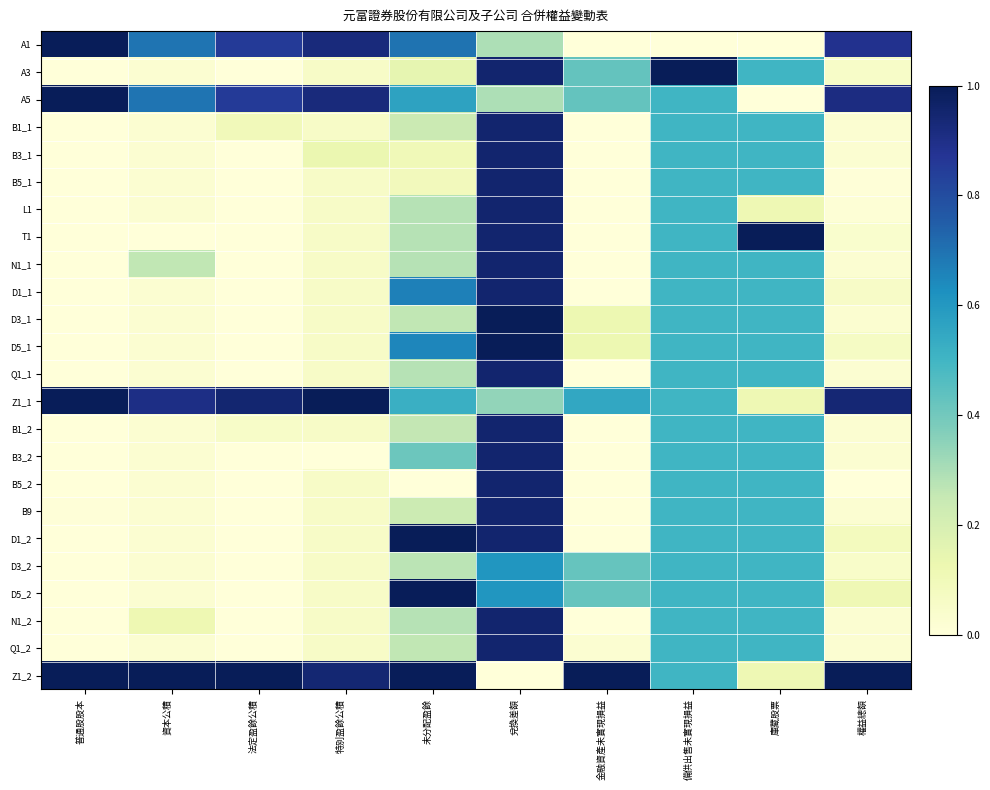

What is the greatest value displayed?

1.0